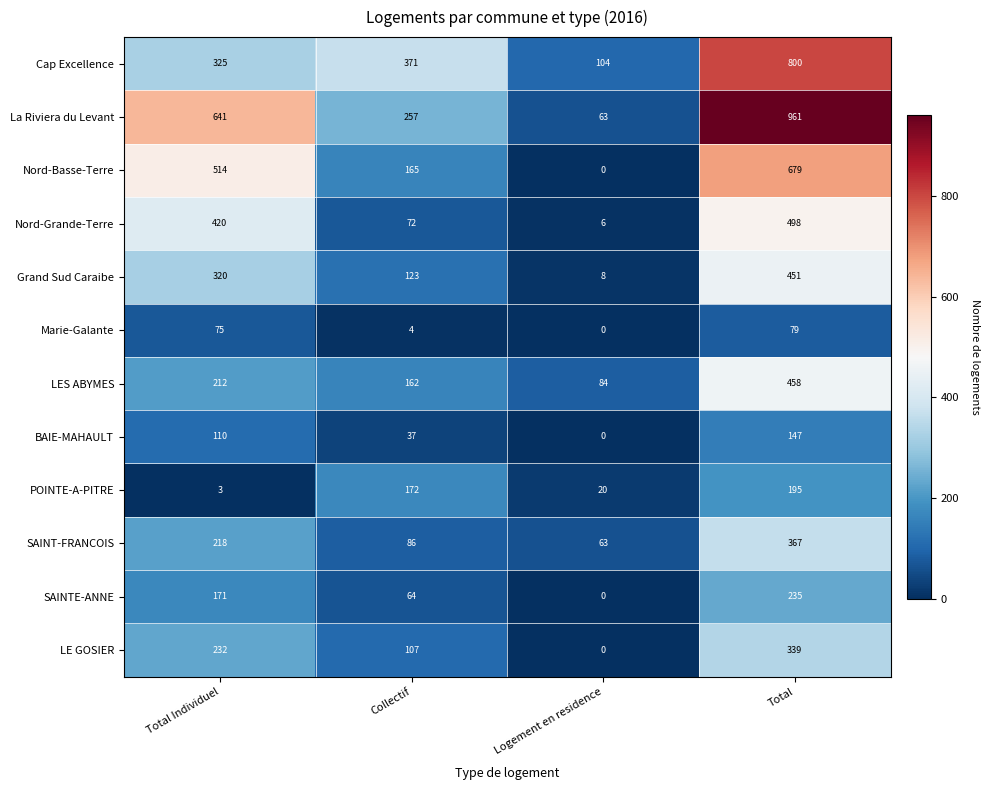

What is the sum of the POINTE-A-PITRE values at Total and Logement en residence?

215